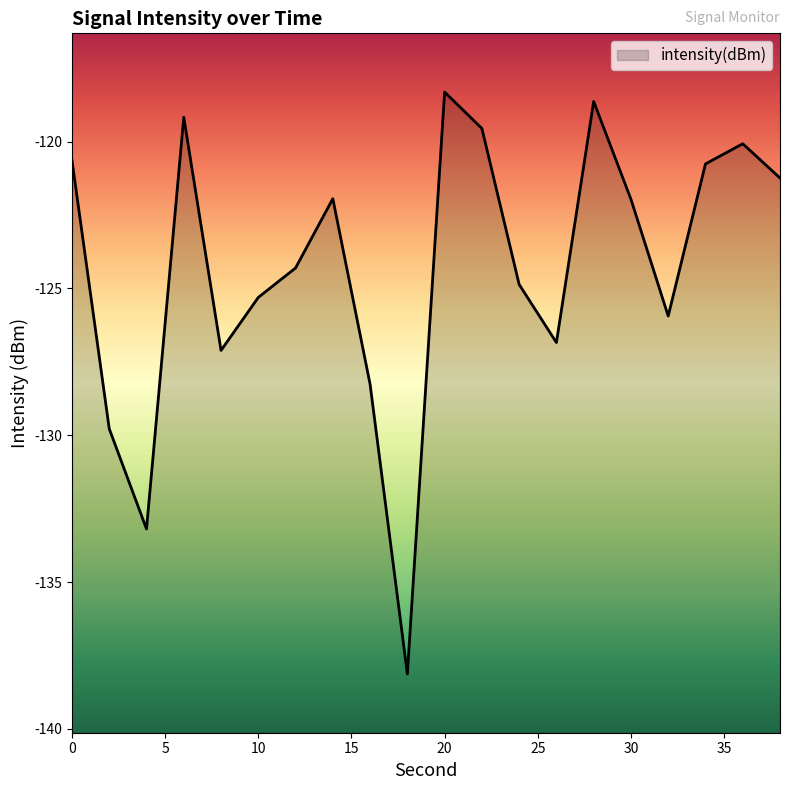

How many points are lower than both their immediate neighbors (excluding endpoints)?

5